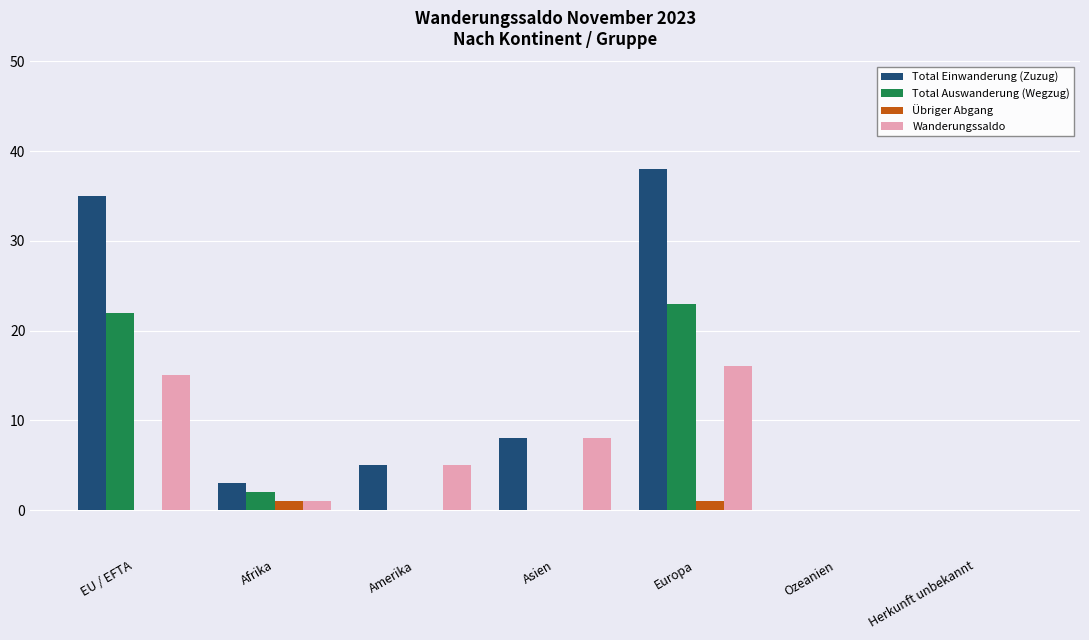

True or false: Total Auswanderung (Wegzug) has a value of 0 at Asien.

True